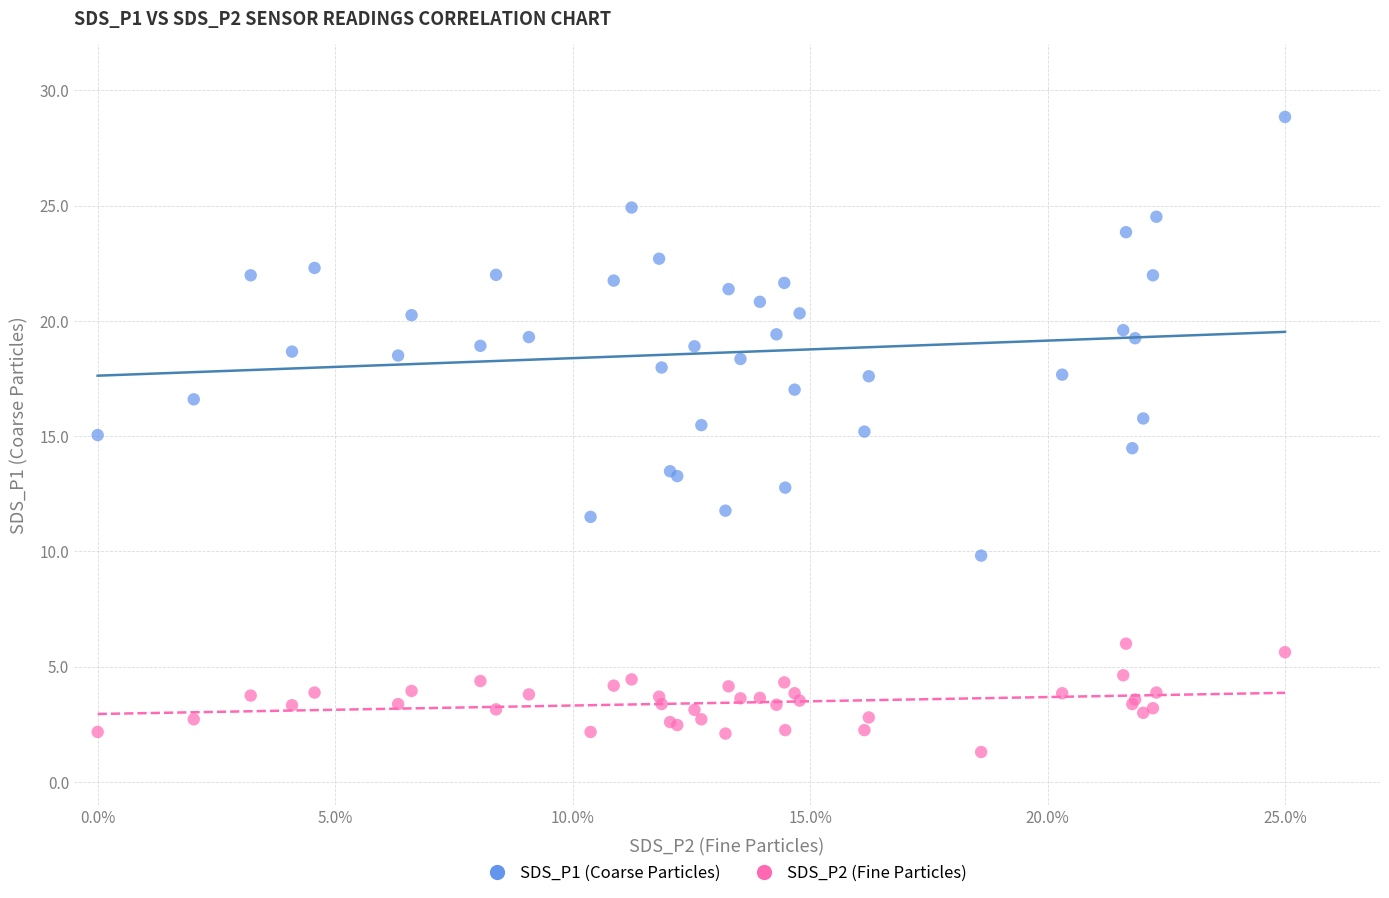

Which series has the widest spread of Y values?

SDS_P1 (Coarse Particles)